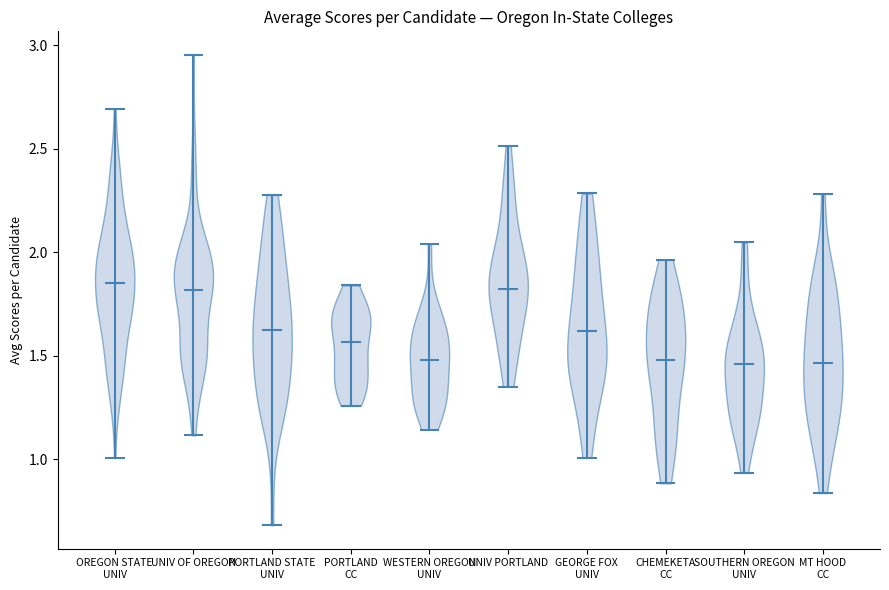

Where does the median line of the violin for PORTLAND CC sit on the y-axis? The values are not printed on the chart, so give them approximately, as read against the axis.

1.55